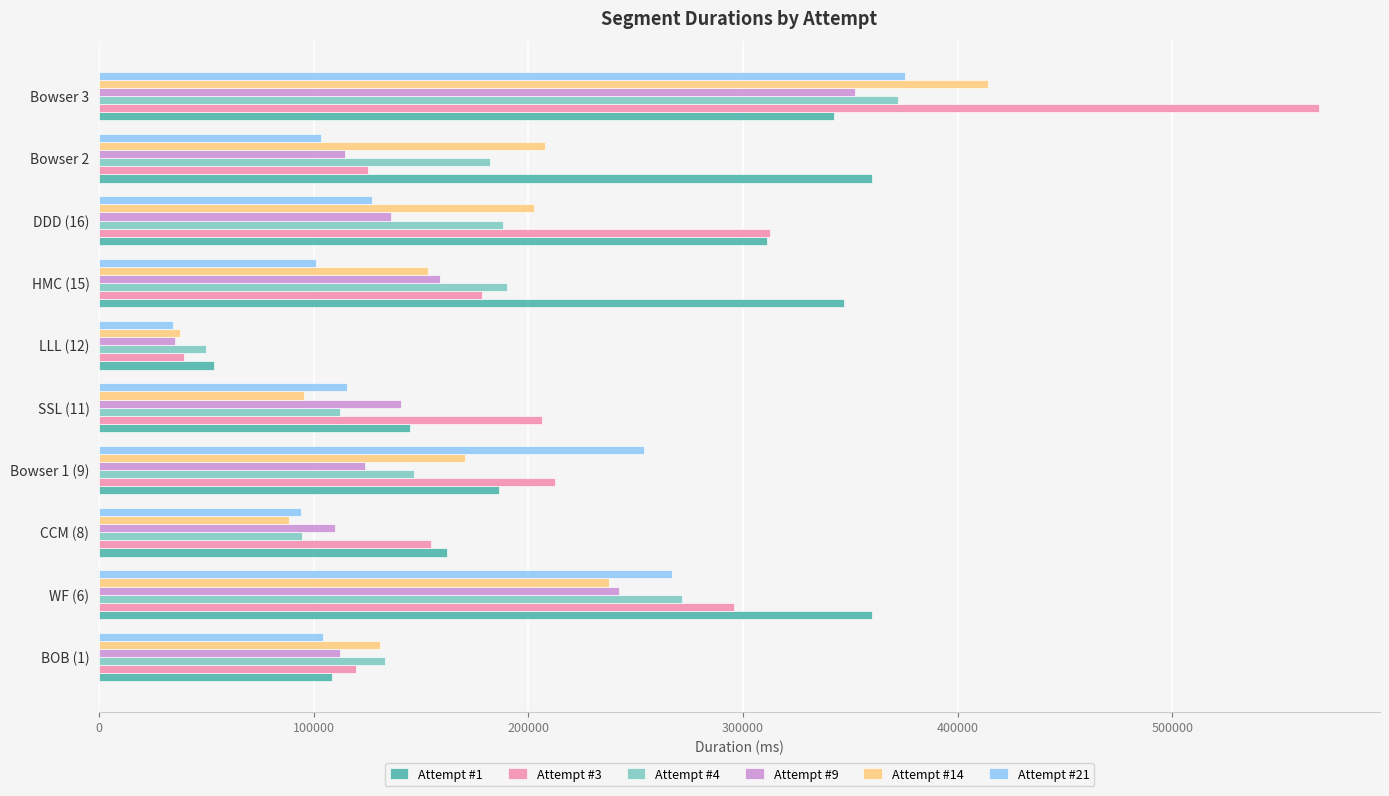

Which series changed the most between SSL (11) and Bowser 2?

Attempt #1